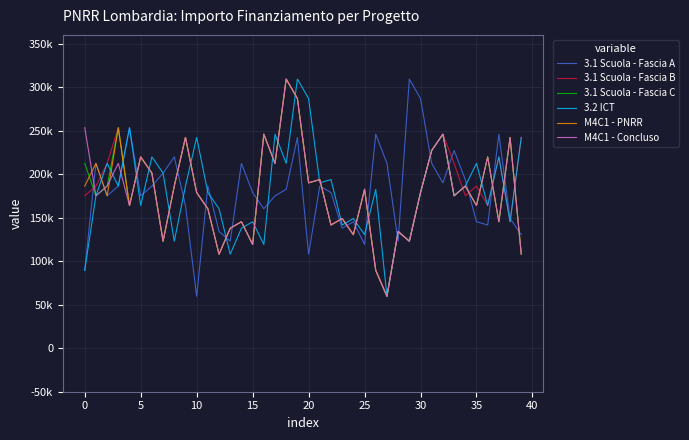

What are all the series names shown in the legend?

3.1 Scuola - Fascia A, 3.1 Scuola - Fascia B, 3.1 Scuola - Fascia C, 3.2 ICT, M4C1 - PNRR, M4C1 - Concluso